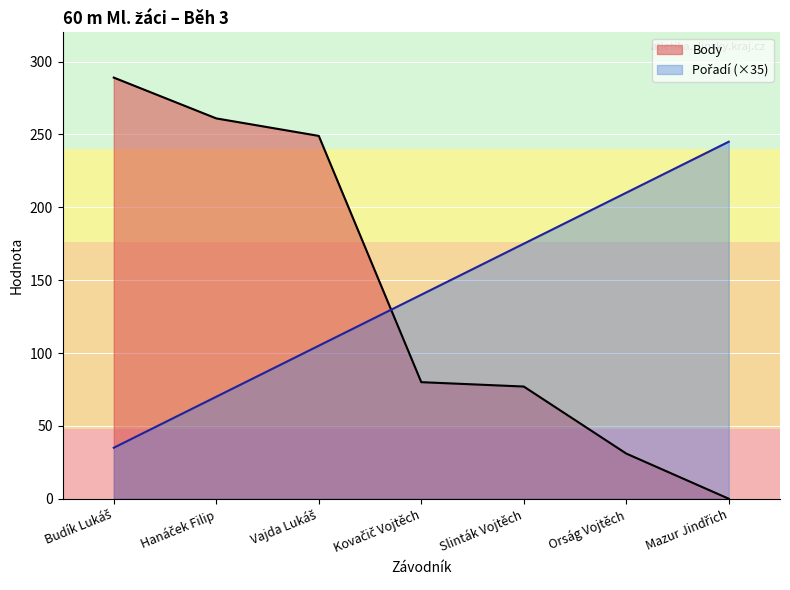

List the labels in order of Pořadí value, largest first.

Mazur Jindřich, Orság Vojtěch, Slinták Vojtěch, Kovačič Vojtěch, Vajda Lukáš, Hanáček Filip, Budík Lukáš